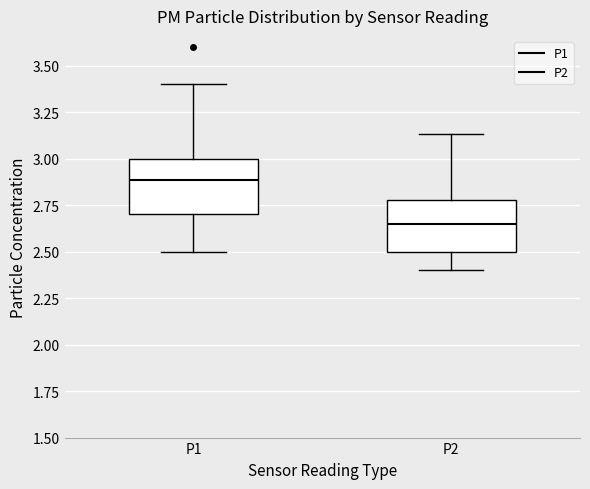

Reading left to right, read every box against the y-axis: the position of its median line, the range the box covers, and the ends of its whiskers. The values are not printed on the chart, so give them approximately, as read against the axis.

P1: median 2.90, box 2.70 to 3.00, whiskers 2.50 to 3.40
P2: median 2.65, box 2.50 to 2.80, whiskers 2.40 to 3.15